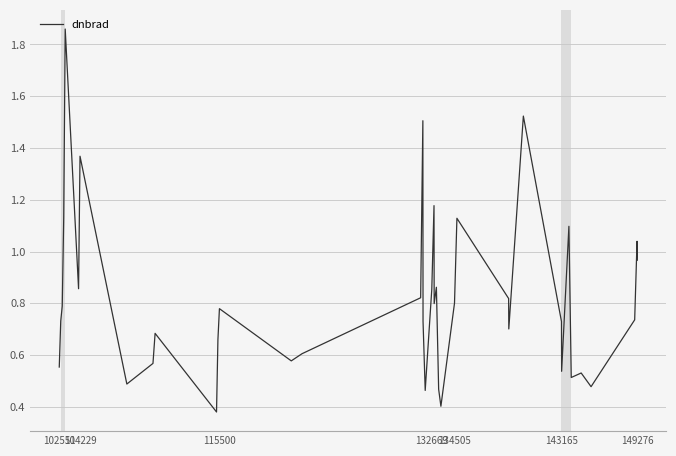

Does the chart display data point markers on the line(s)?

No